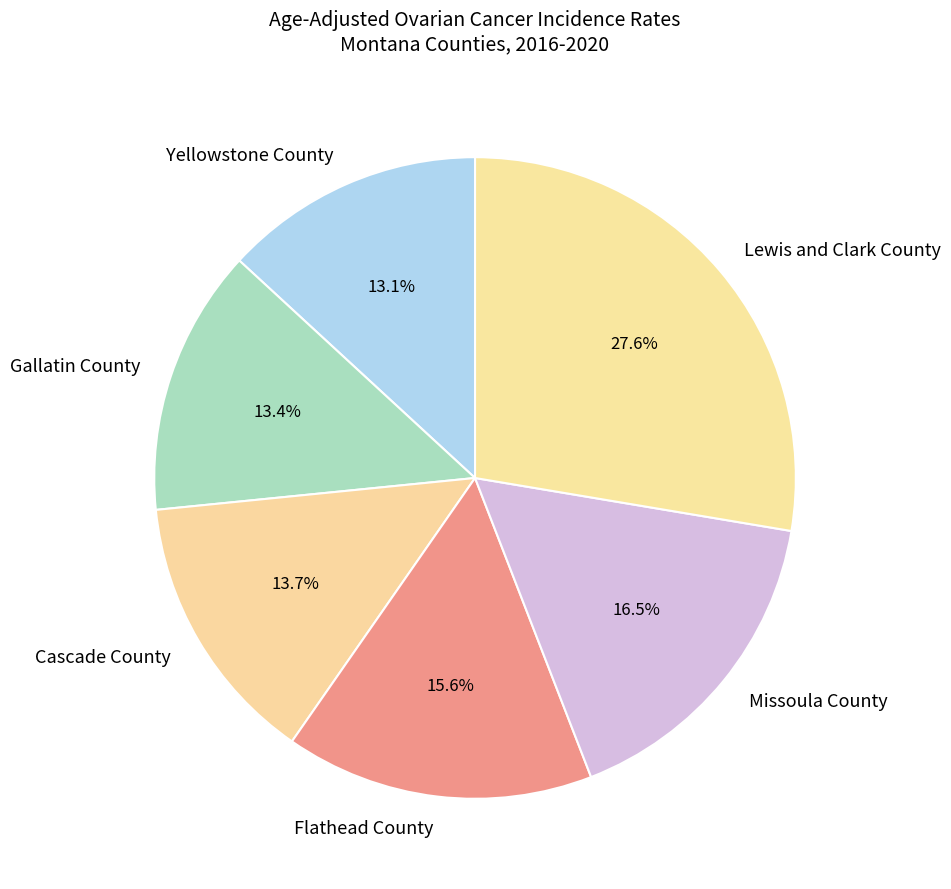

How many segments does this pie chart have?

6